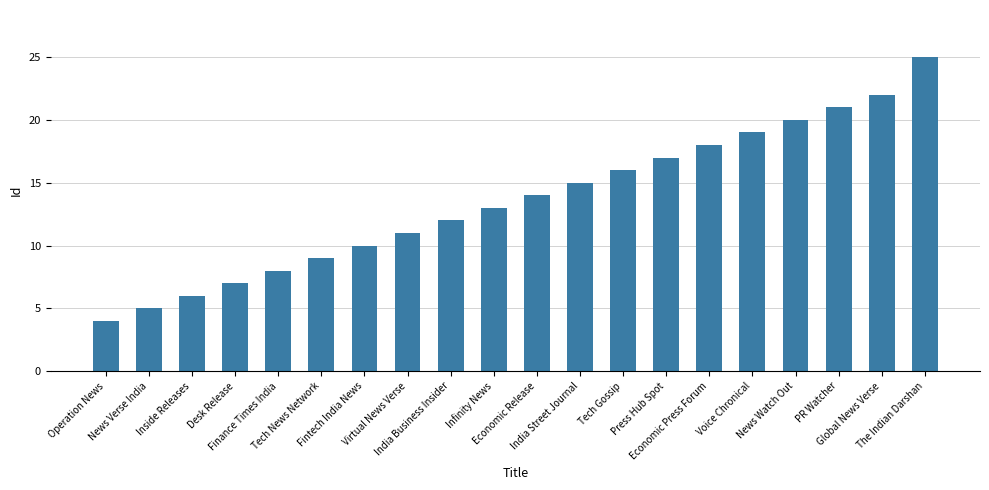

What is the average value?

14